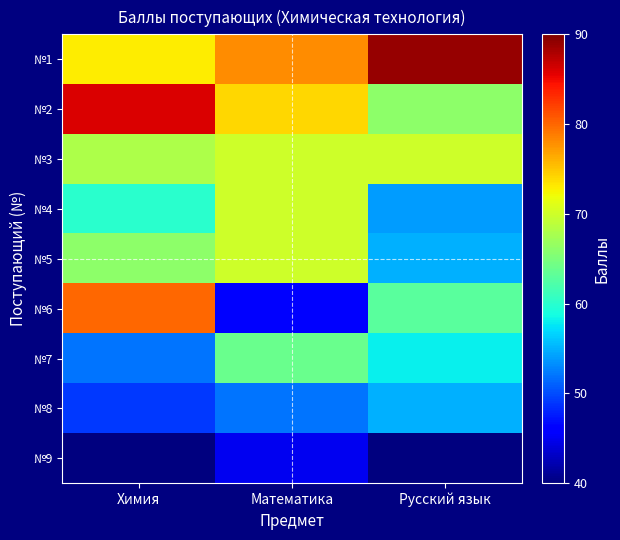

Rank the series by their maximum value, from lowest to highest.

№9, №8, №7, №3, №4, №5, №6, №2, №1